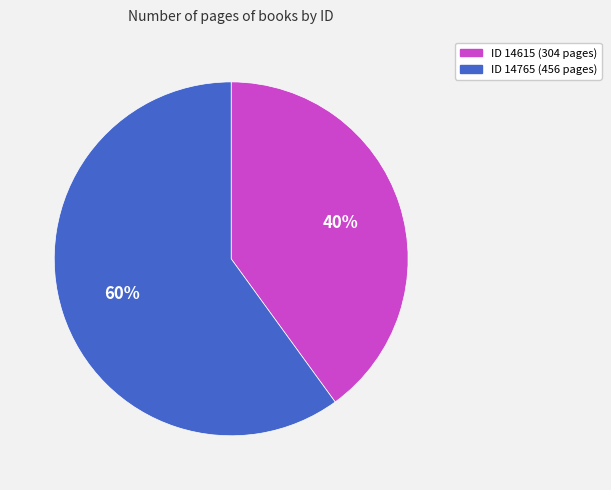

Combined, do ID 14765 (456 pages) and ID 14615 (304 pages) account for over 50%?

Yes